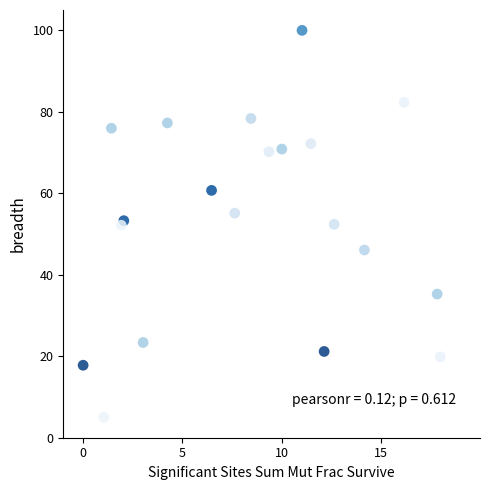

What is the range of Y values (max minus min)?

95.0